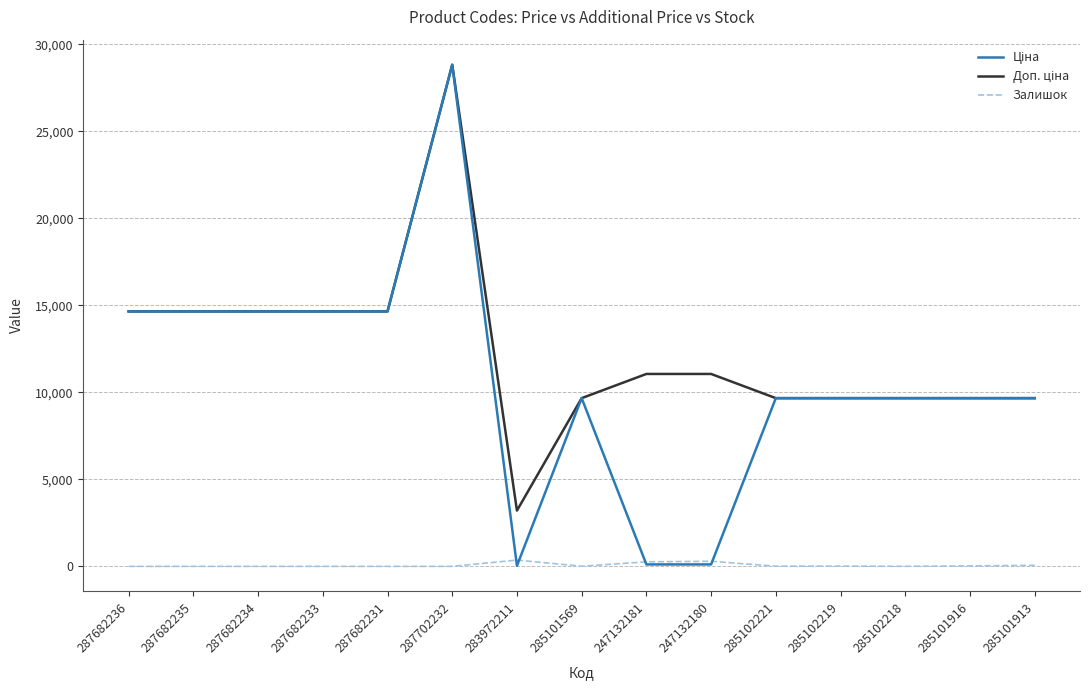

What is the total value across all series at 285101916?

19355.3